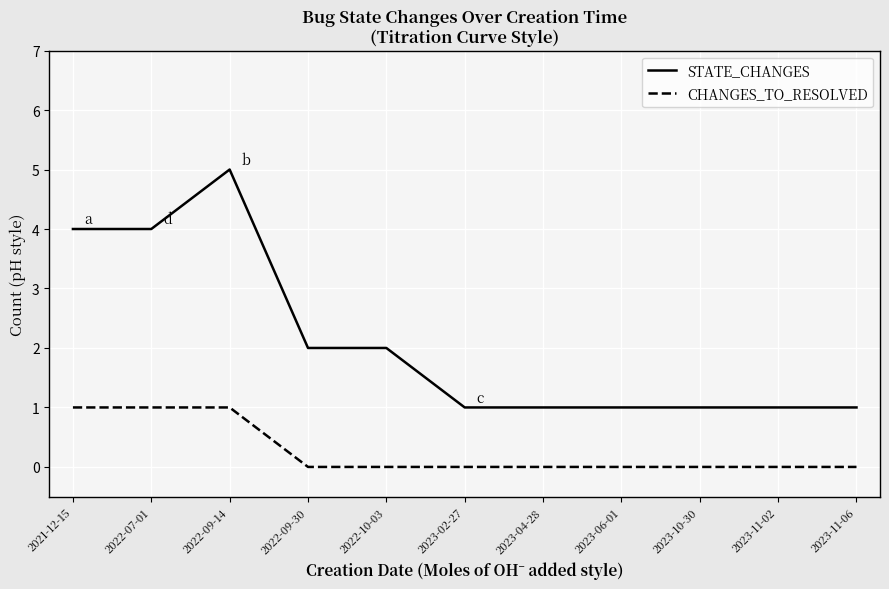

True or false: STATE_CHANGES and CHANGES_TO_RESOLVED cross at least once.

False